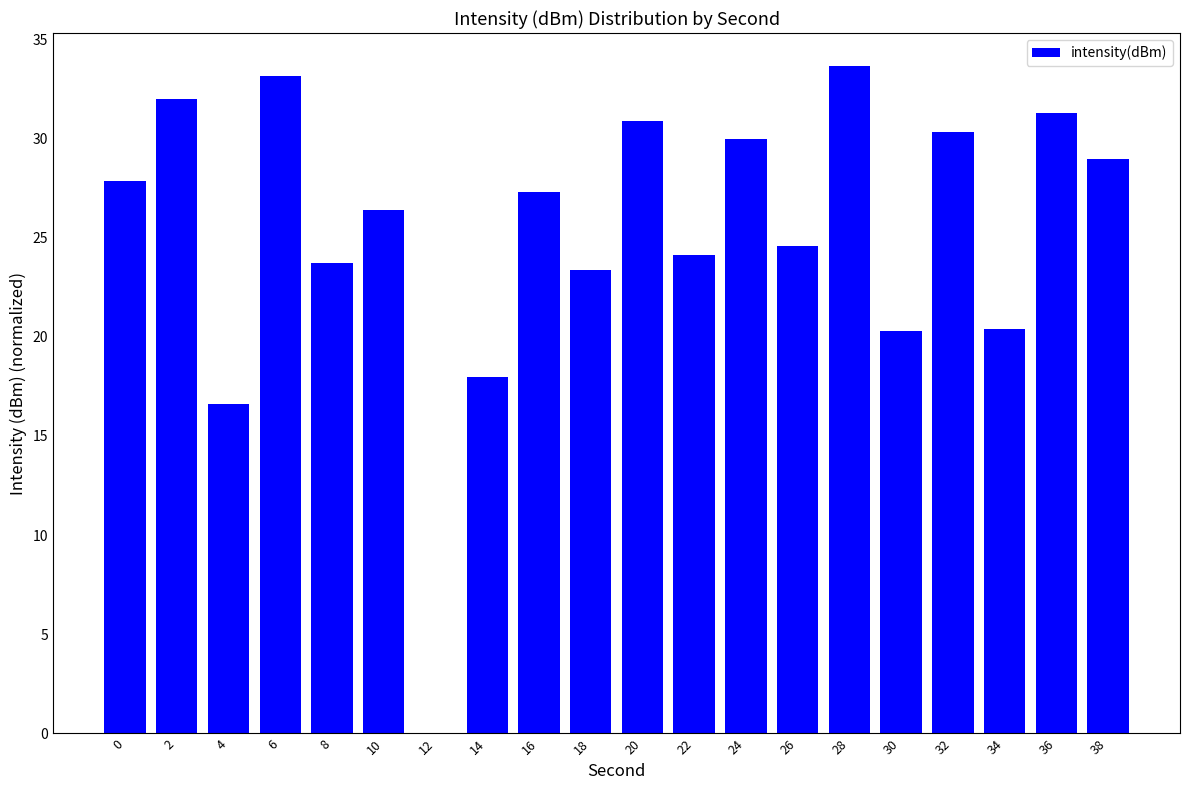

What is the sum of the values at 2 and 20?

62.8